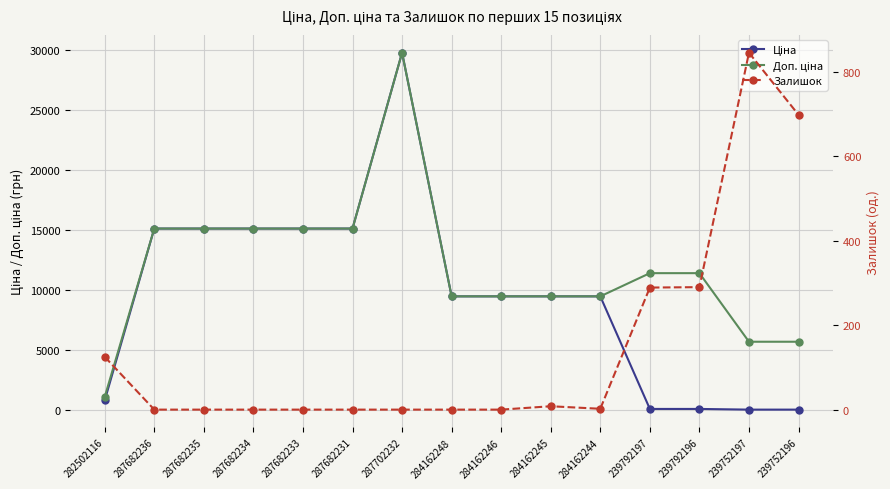

How many distinct data groups are displayed?

3